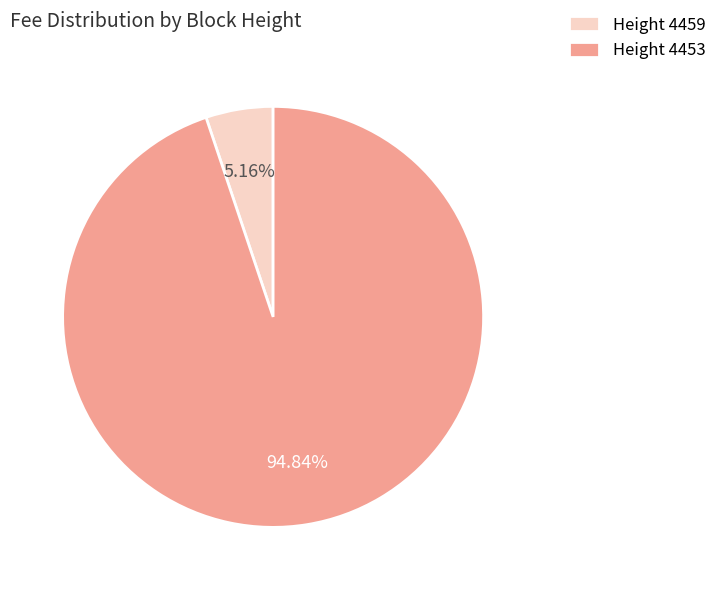

Which has a higher value, Height 4453 or Height 4459?

Height 4453